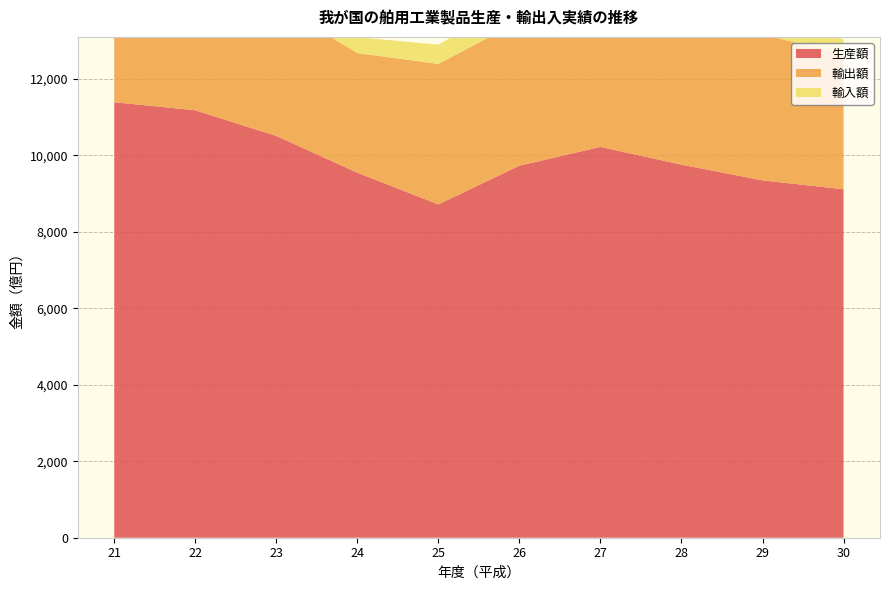

Reading left to right, what are all the values shown in this chart?

生産額: 21=11389	22=11178	23=10507	24=9546	25=8716	26=9729	27=10221	28=9757	29=9345	30=9113
輸出額: 21=3310	22=3542	23=3451	24=3128	25=3674	26=3779	27=3525	28=3870	29=3818	30=3526
輸入額: 21=467	22=429	23=690	24=417	25=503	26=619	27=630	28=538	29=466	30=390